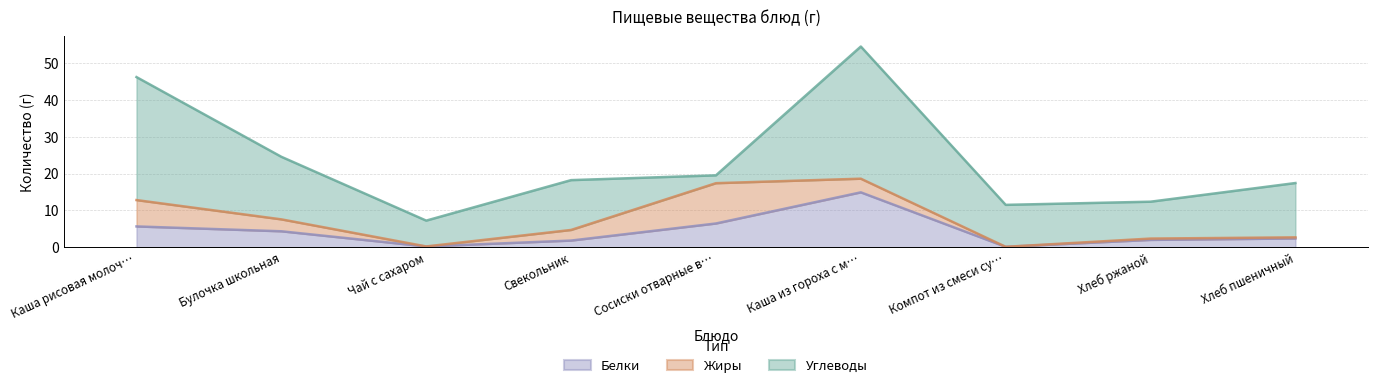

True or false: Белки has a value of 0.1 at Компот из смеси сухофруктов.

False